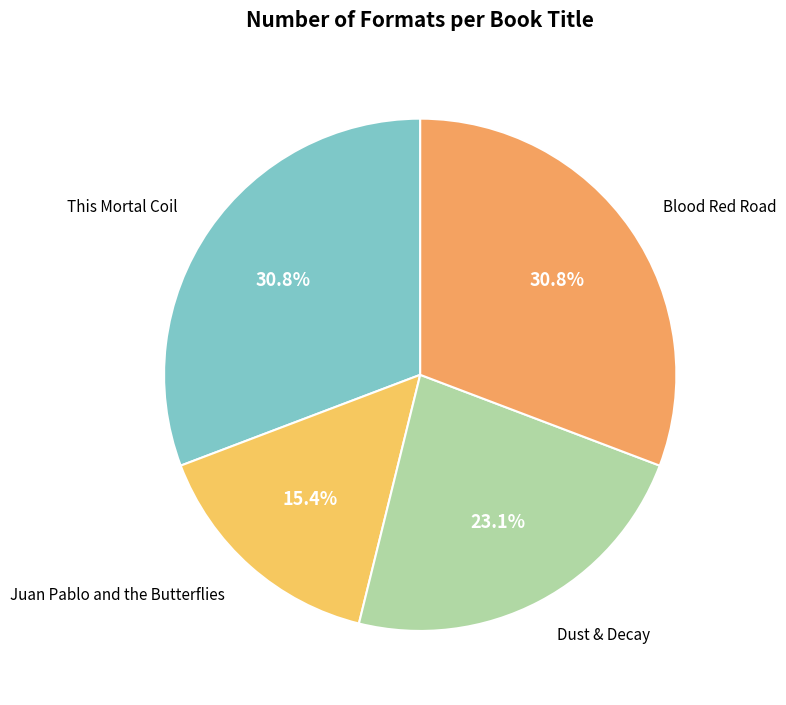

Is This Mortal Coil the majority of the pie?

No